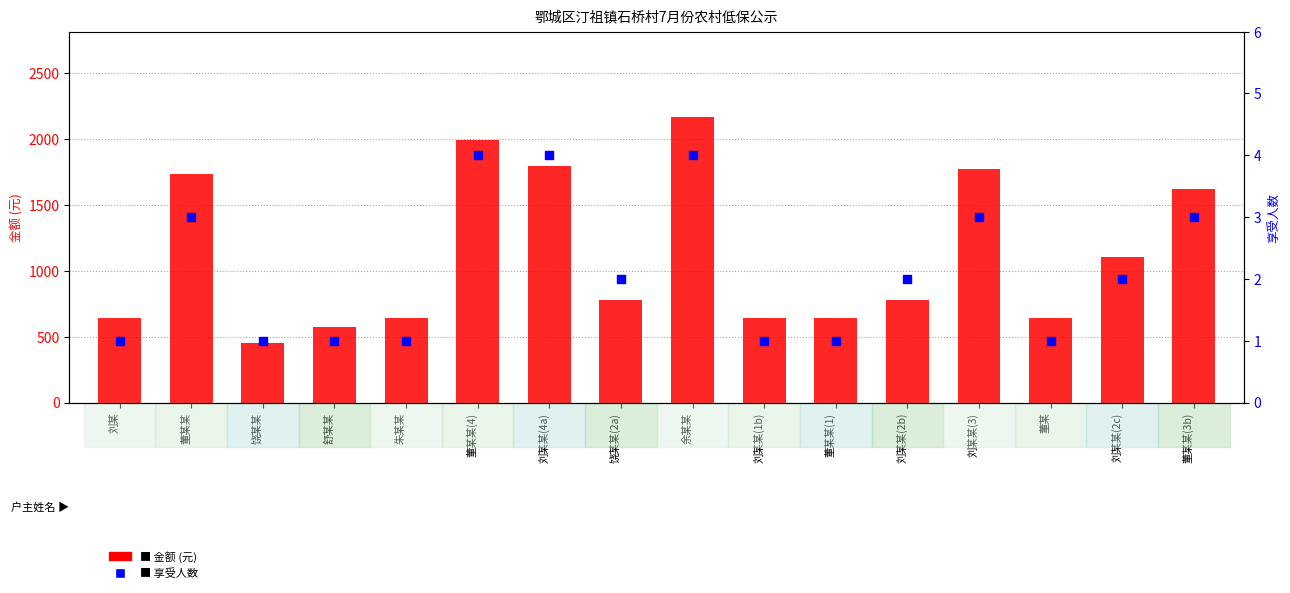

Which series has the largest total across all categories?

金额 (元)